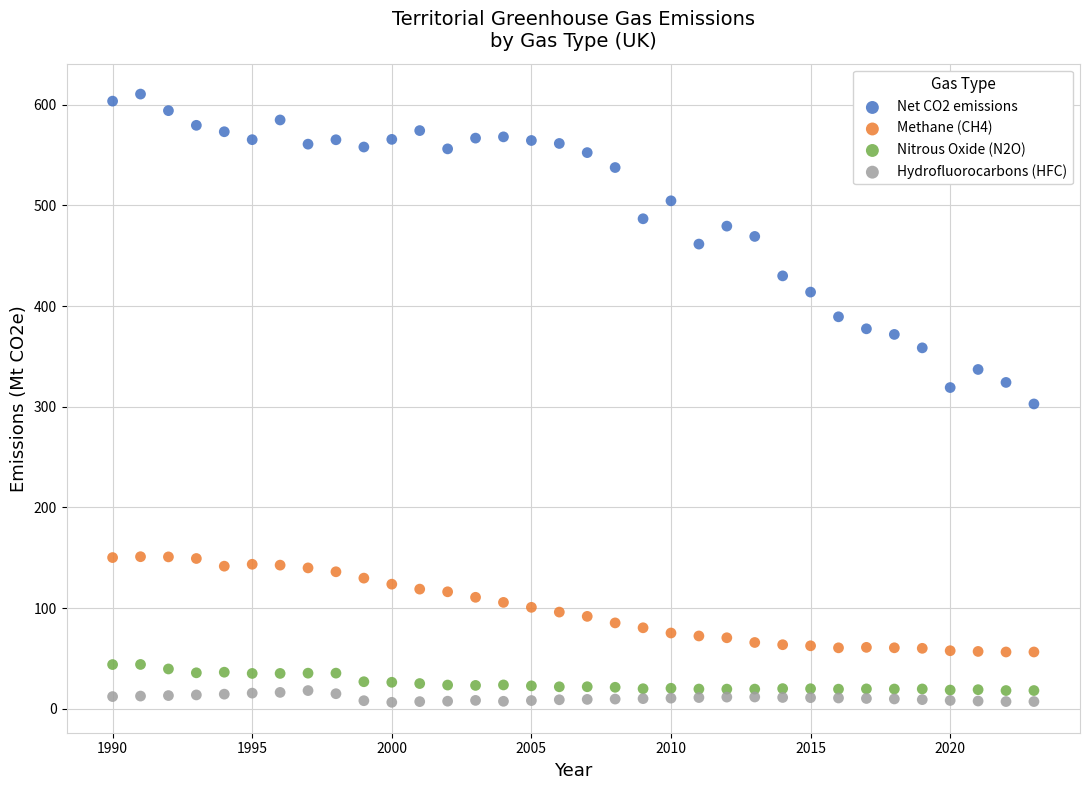

Which series has the widest spread of Y values?

Net CO2 emissions